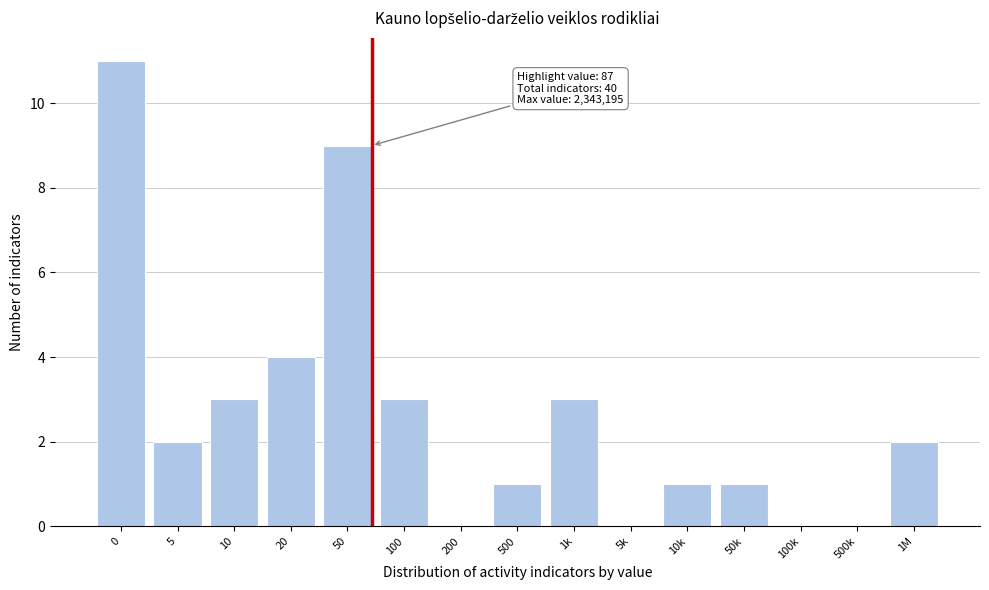

Reading left to right, extract all data points from this chart.

0=11	5=2	10=3	20=4	50=9	100=3	200=0	500=1	1k=3	5k=0	10k=1	50k=1	100k=0	500k=0	1M=2